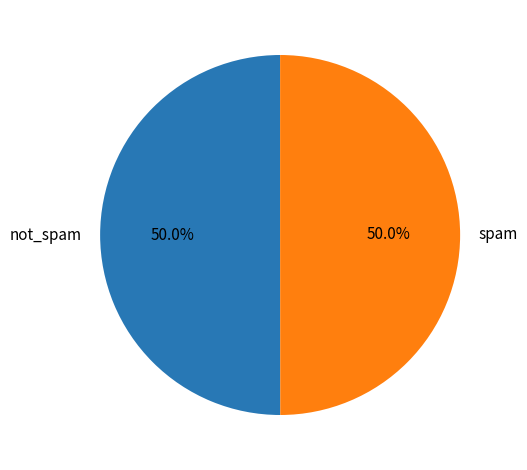

Approximately how many times larger is the value at spam compared to not_spam?

1.0